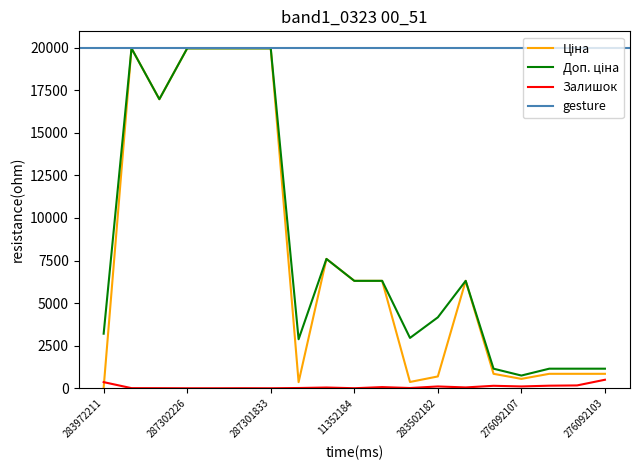

What is the approximate value of Ціна at 287302225?

19964.2